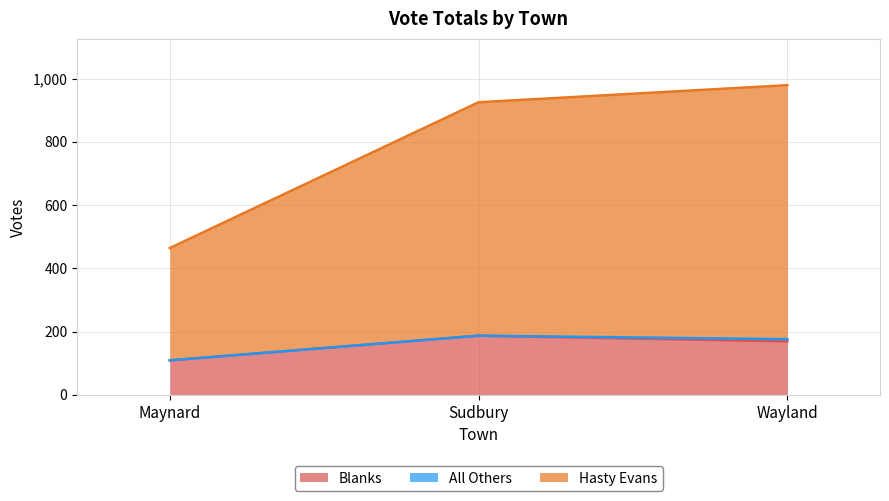

What is the smallest value displayed?

109